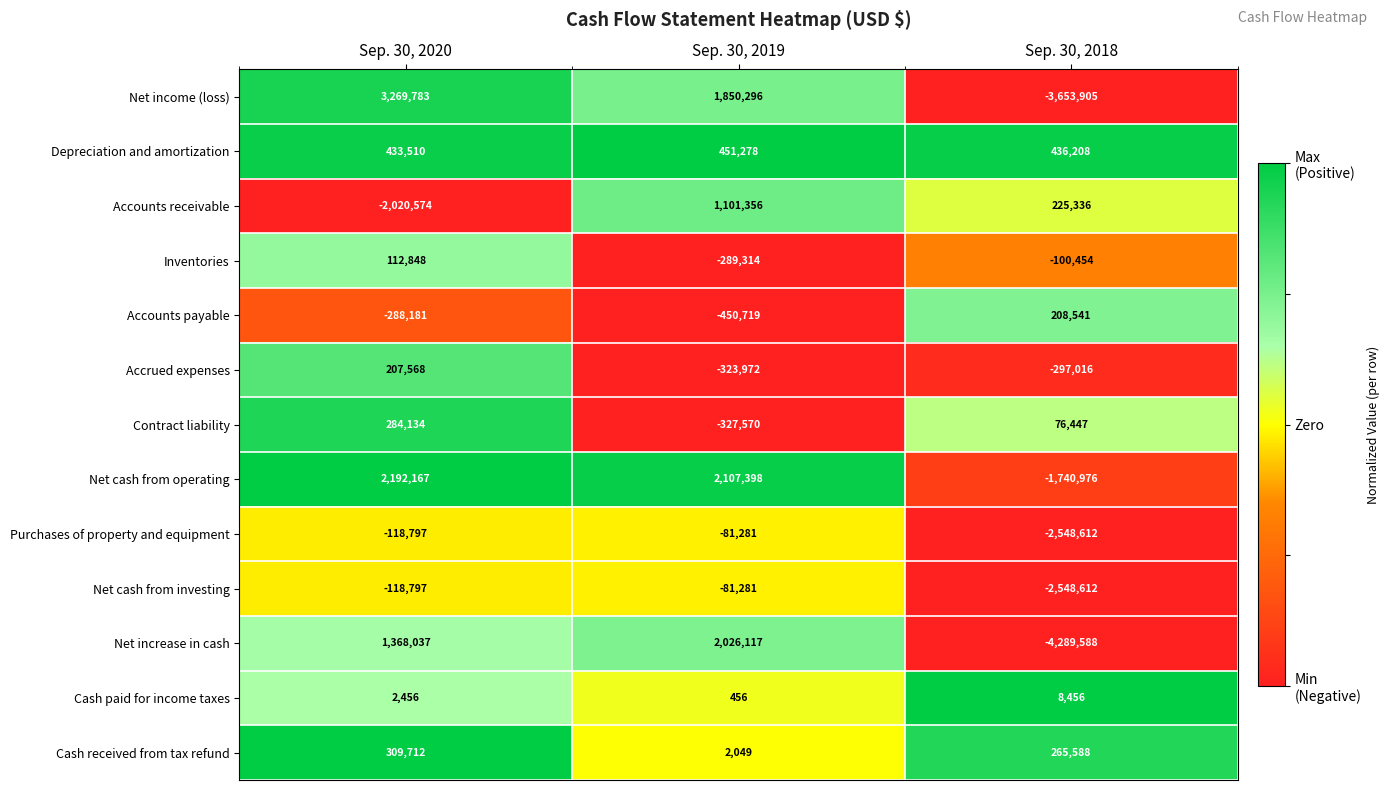

At which label does Cash paid for income taxes reach its minimum?

Sep. 30, 2019